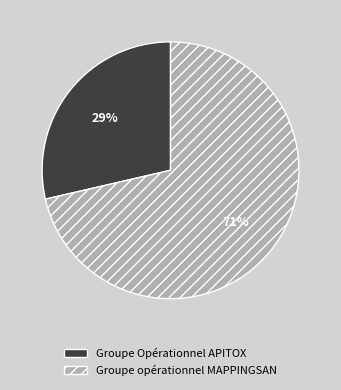

To the nearest percent, what portion does Groupe Opérationnel APITOX represent?

29%